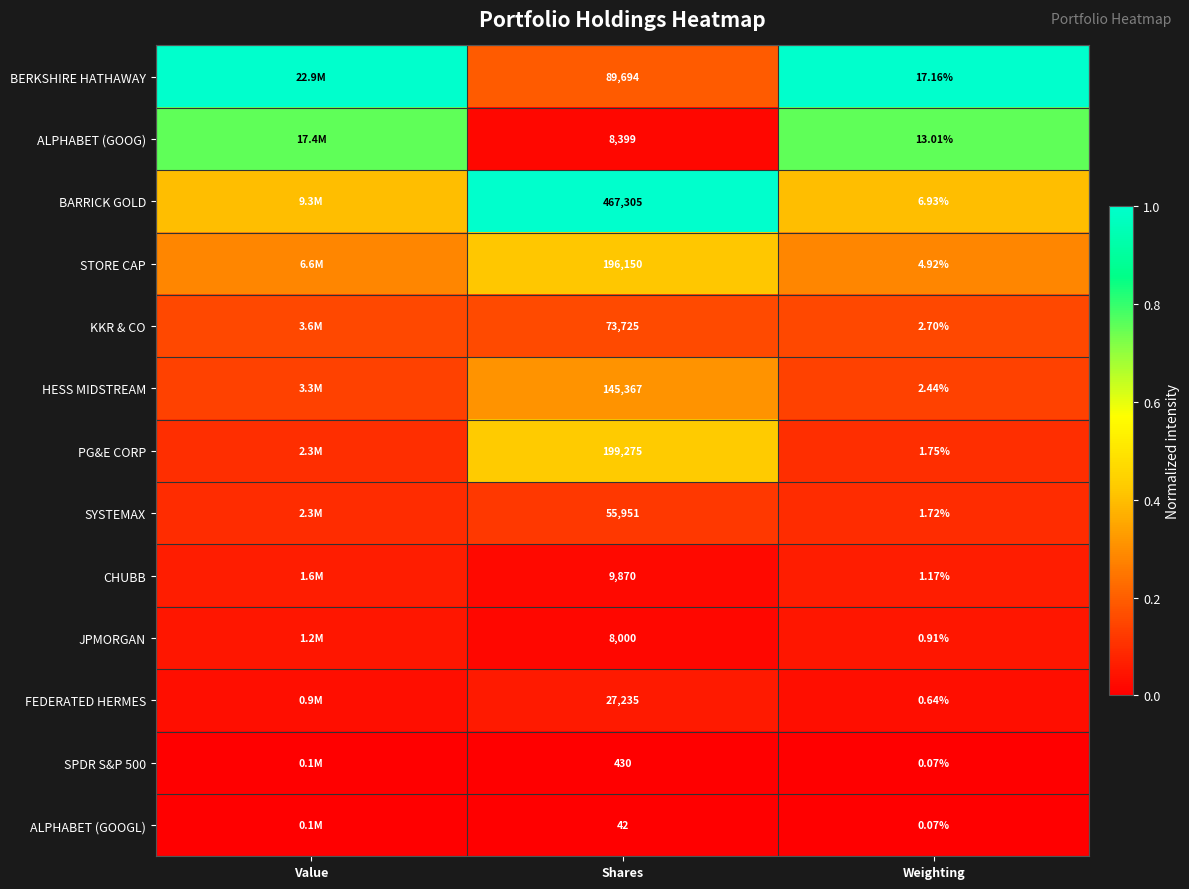

Which series changed the most between Shares and Weighting?

BARRICK GOLD